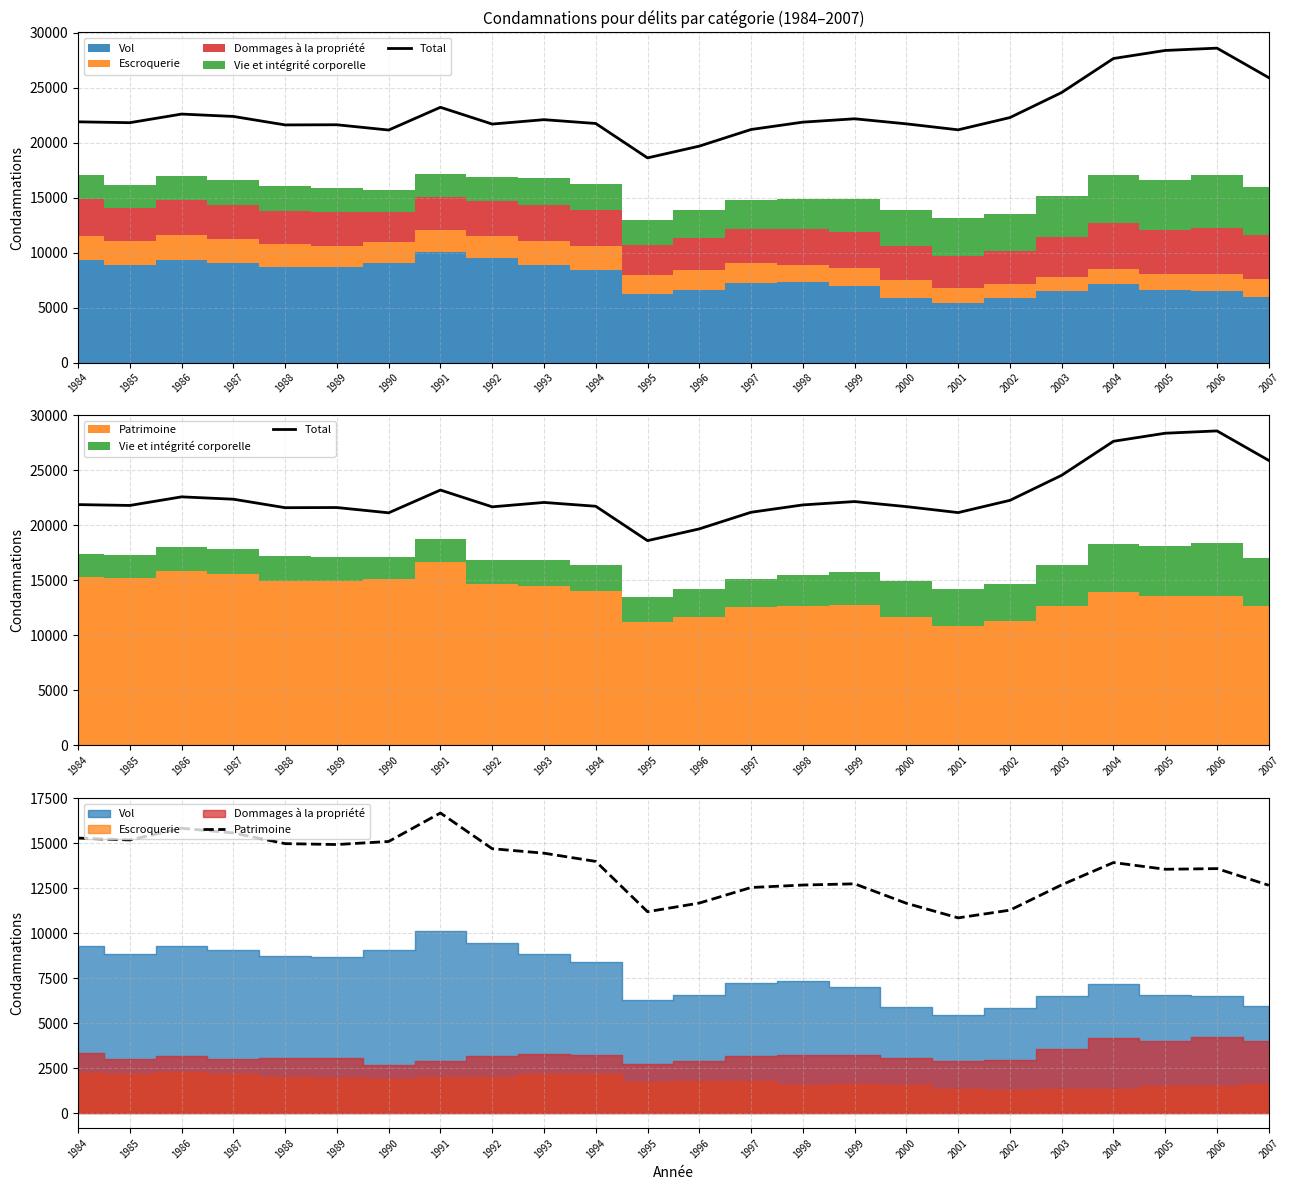

Where is the first local maximum for Total?

1986